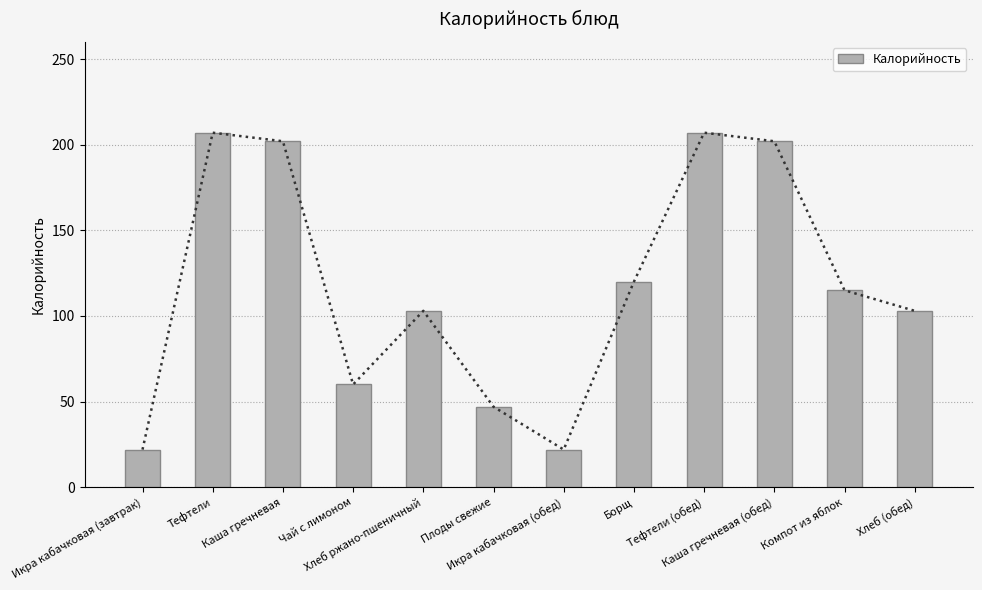

List the labels in order of value, smallest first.

Икра кабачковая (завтрак), Икра кабачковая (обед), Плоды свежие, Чай с лимоном, Хлеб ржано-пшеничный, Хлеб (обед), Компот из яблок, Борщ, Каша гречневая, Каша гречневая (обед), Тефтели, Тефтели (обед)